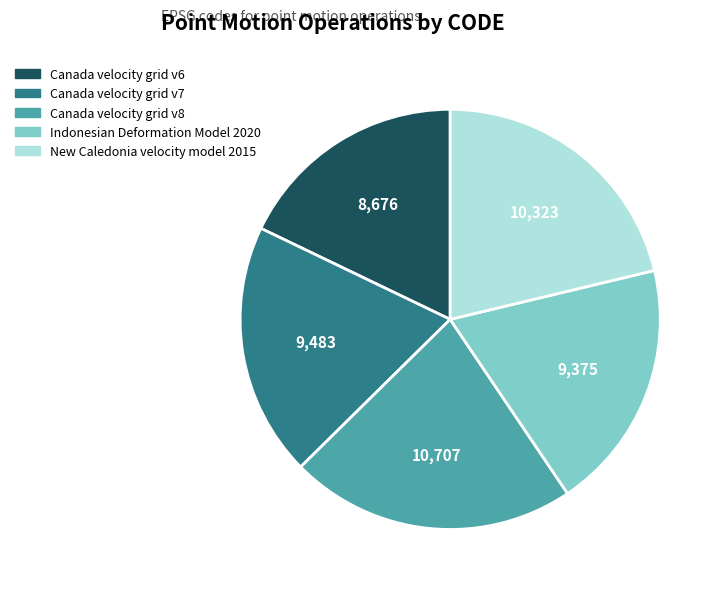

Between New Caledonia velocity model 2015 and Canada velocity grid v7, which is larger?

New Caledonia velocity model 2015